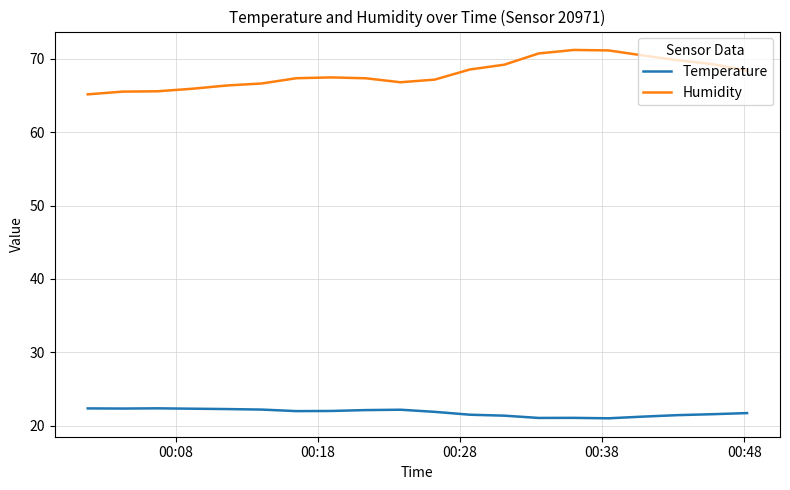

Which series has the largest range (max minus min)?

Humidity